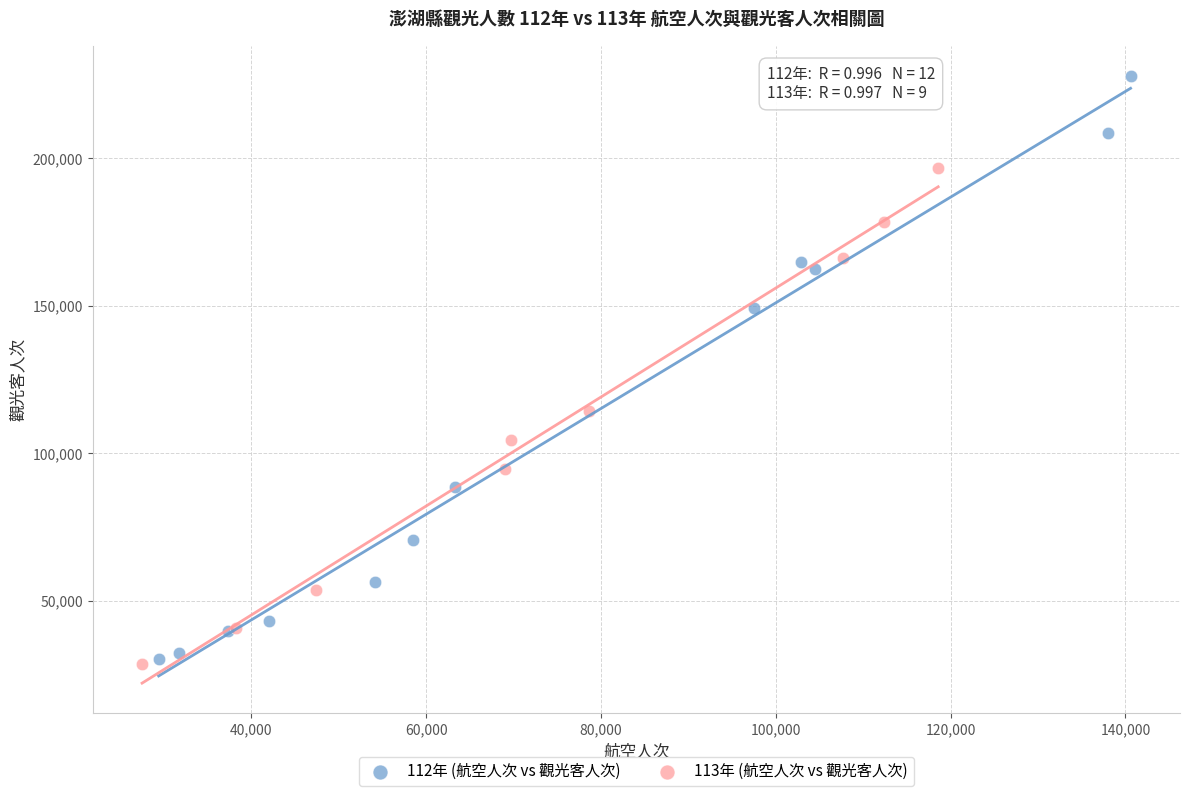

Which series has the largest Y range (max minus min)?

112年 (航空人次 vs 觀光客人次)